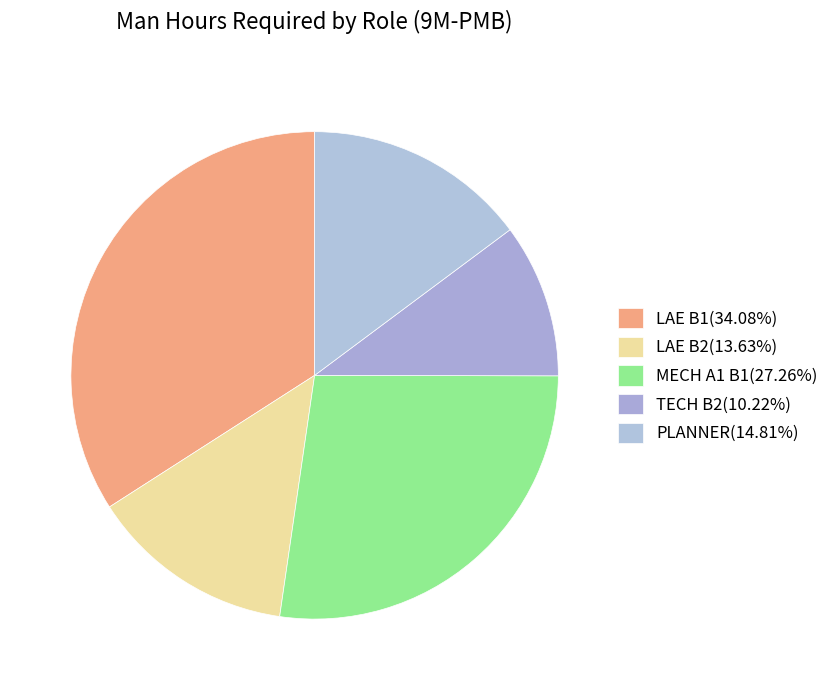

To the nearest percent, what portion does TECH B2 represent?

10%